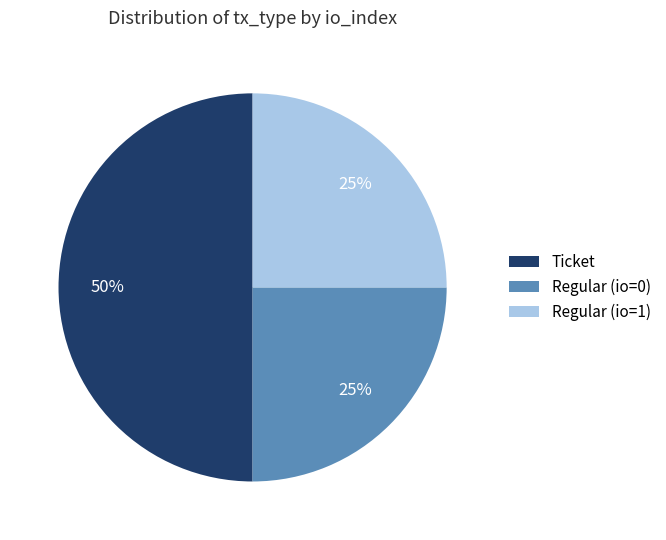

Between Regular (io=1) and Ticket, which is larger?

Ticket